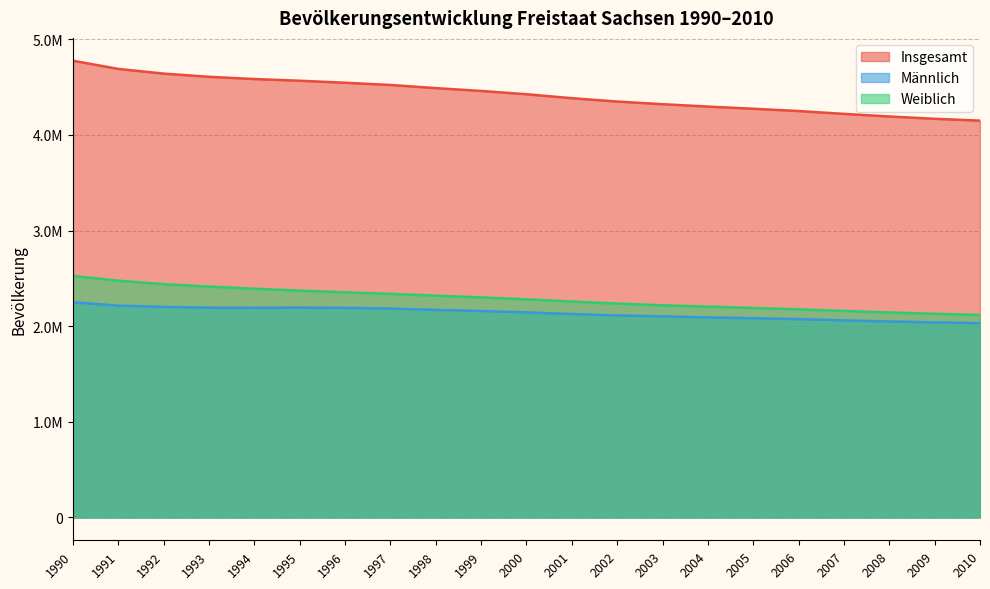

Which category has the highest value in the Männlich series?

1990